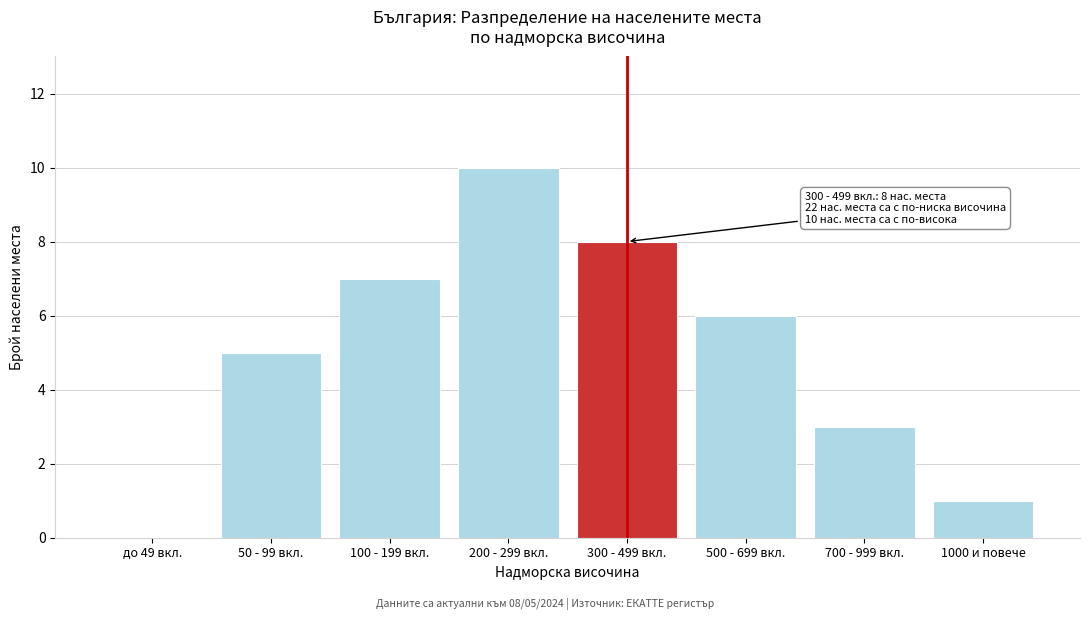

Reading right to left, list all the values displayed in this chart.

1000 и повече=1	700 - 999 вкл.=3	500 - 699 вкл.=6	300 - 499 вкл.=8	200 - 299 вкл.=10	100 - 199 вкл.=7	50 - 99 вкл.=5	до 49 вкл.=0